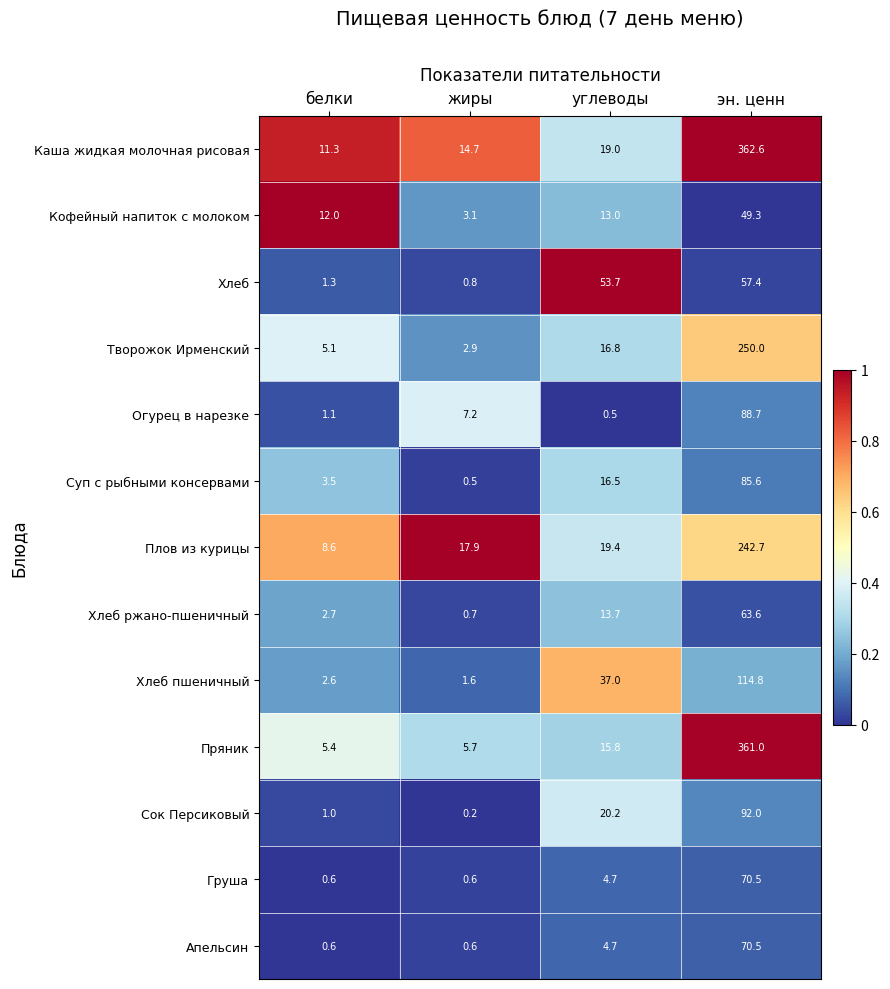

Rank the categories by Творожок Ирменский value from highest to lowest.

эн. ценн, углеводы, белки, жиры